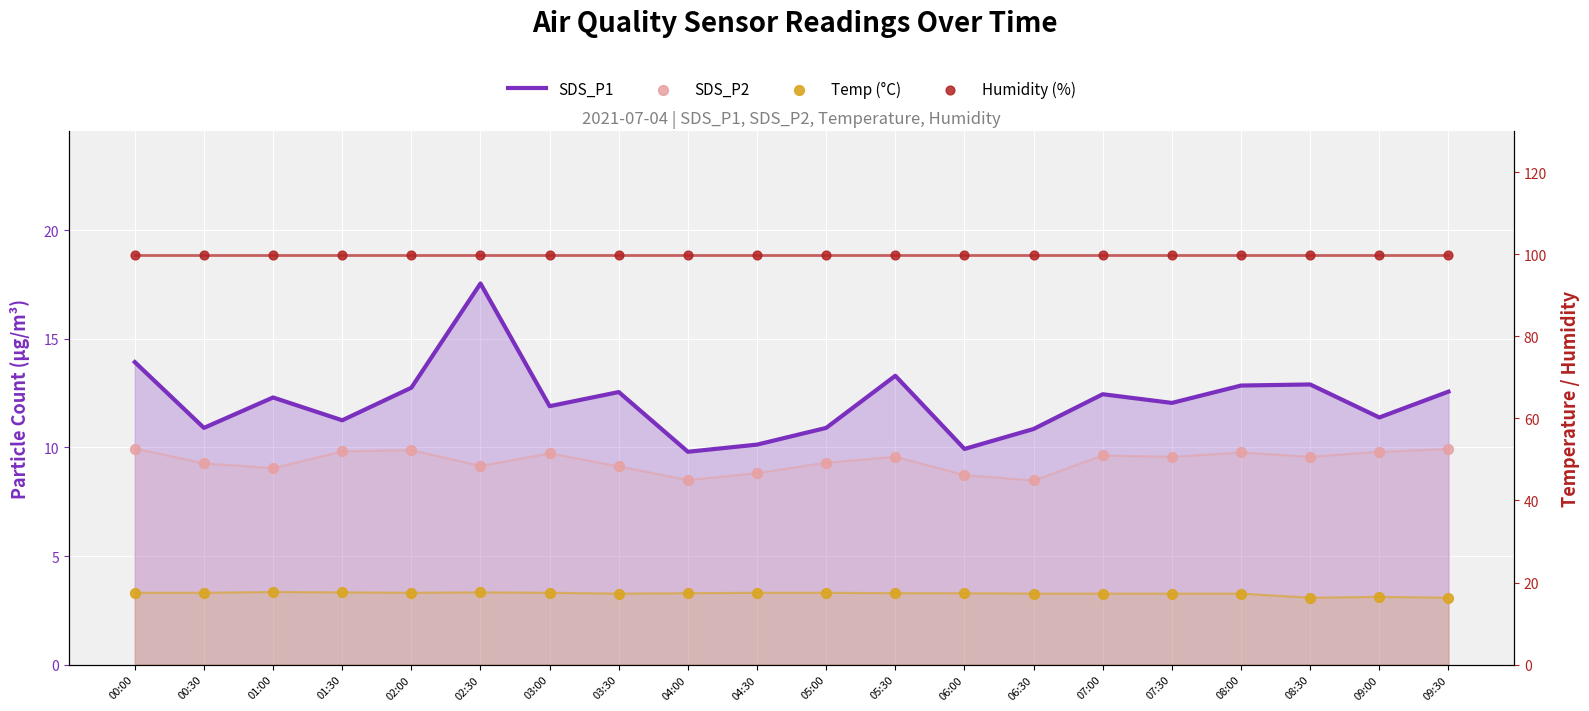

What is the total value across all series at 06:00?

136.0